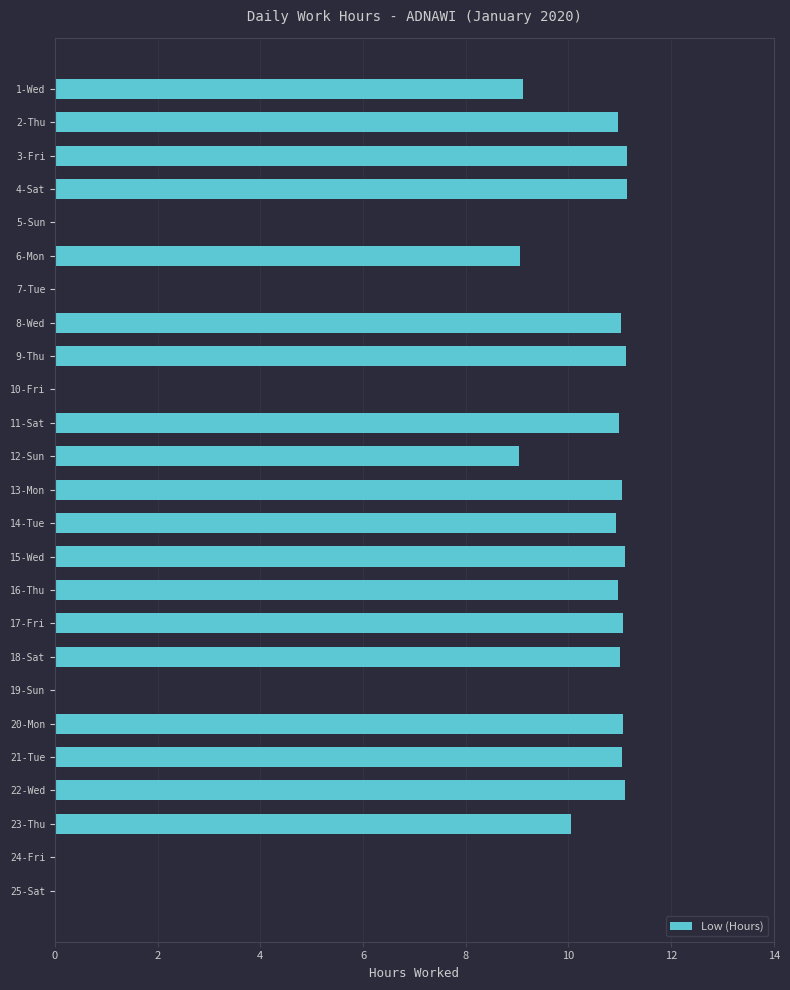

Is it true that the value at 6-Mon is 3.2?

False